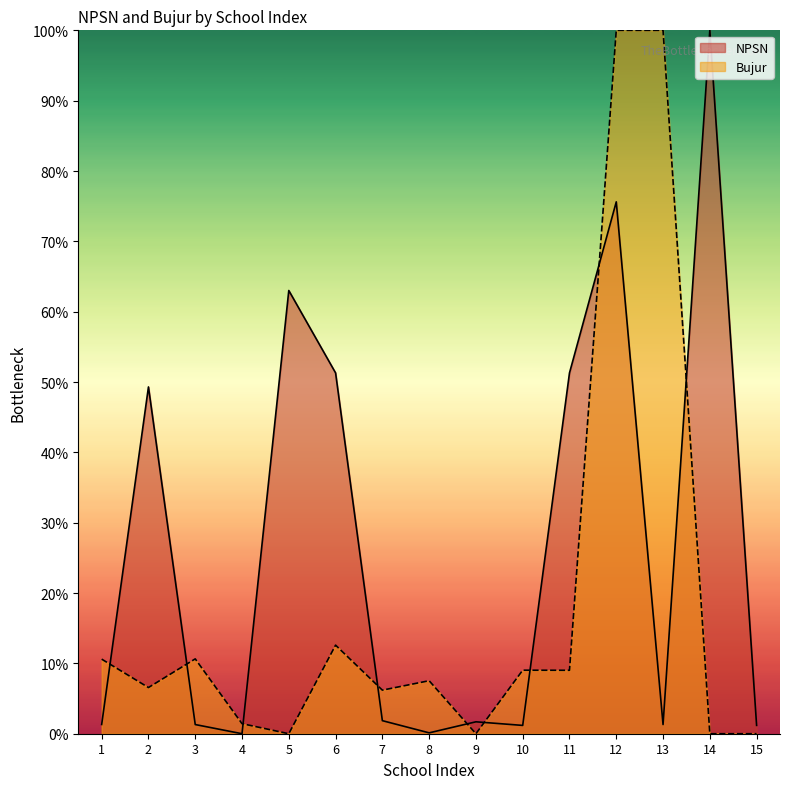

At which label does NPSN reach its peak?

14